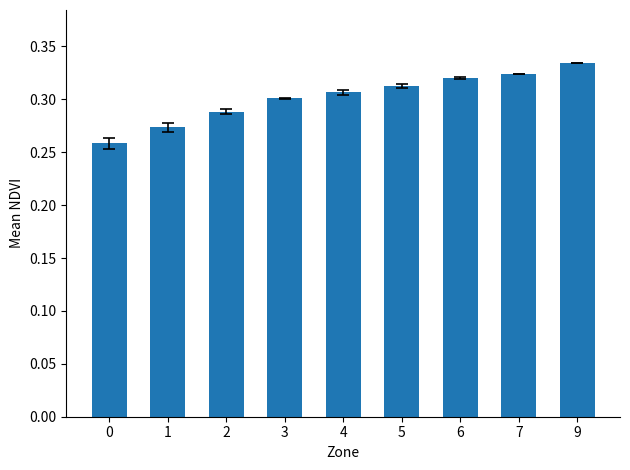

True or false: the data shows 0.1 at 5.

False